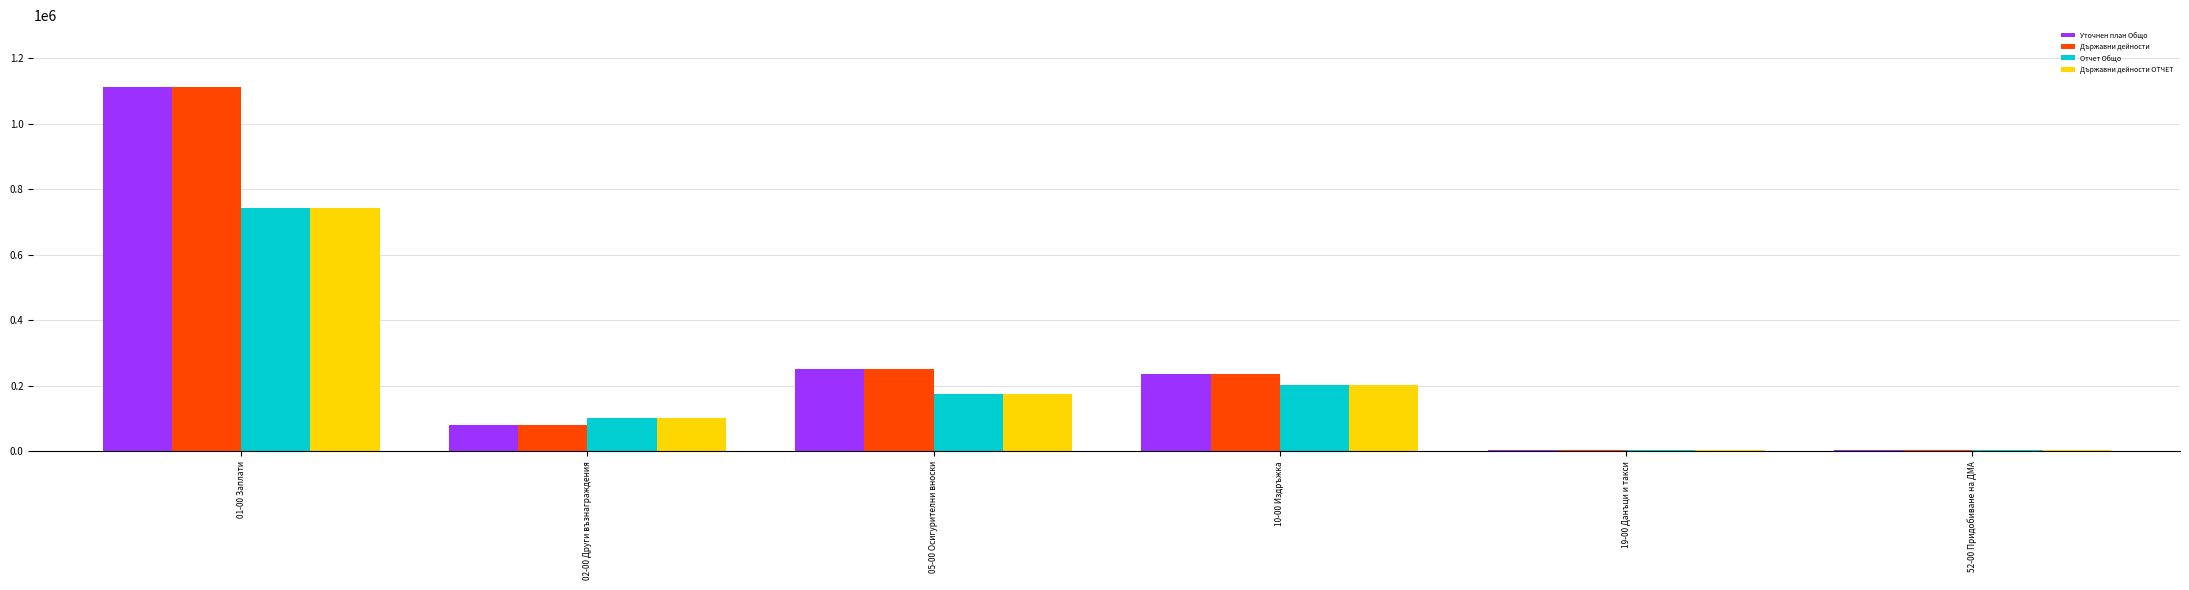

The value of Уточнен план Общо at 05-00 Осигурителни вноски is 250570. True or false?

True